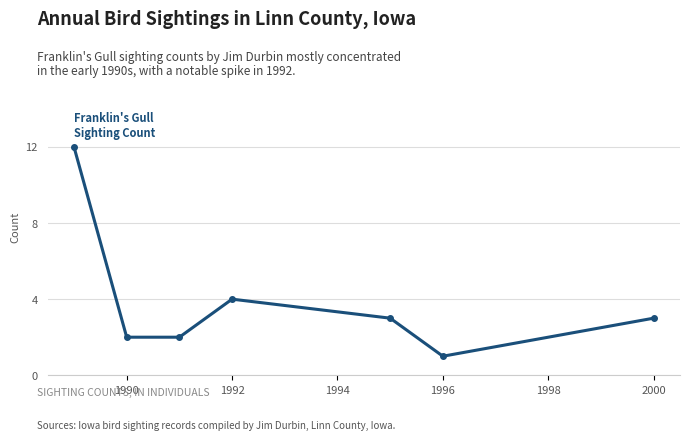

What is the value of the 7th point from the left?

3